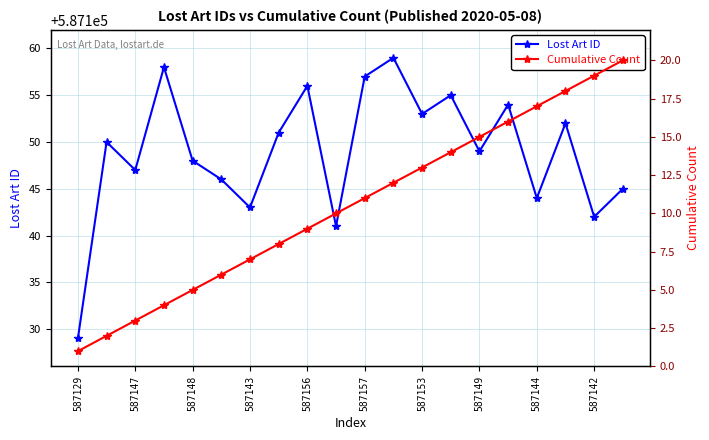

True or false: Lost Art ID has a value of 128322 at 587156.

False